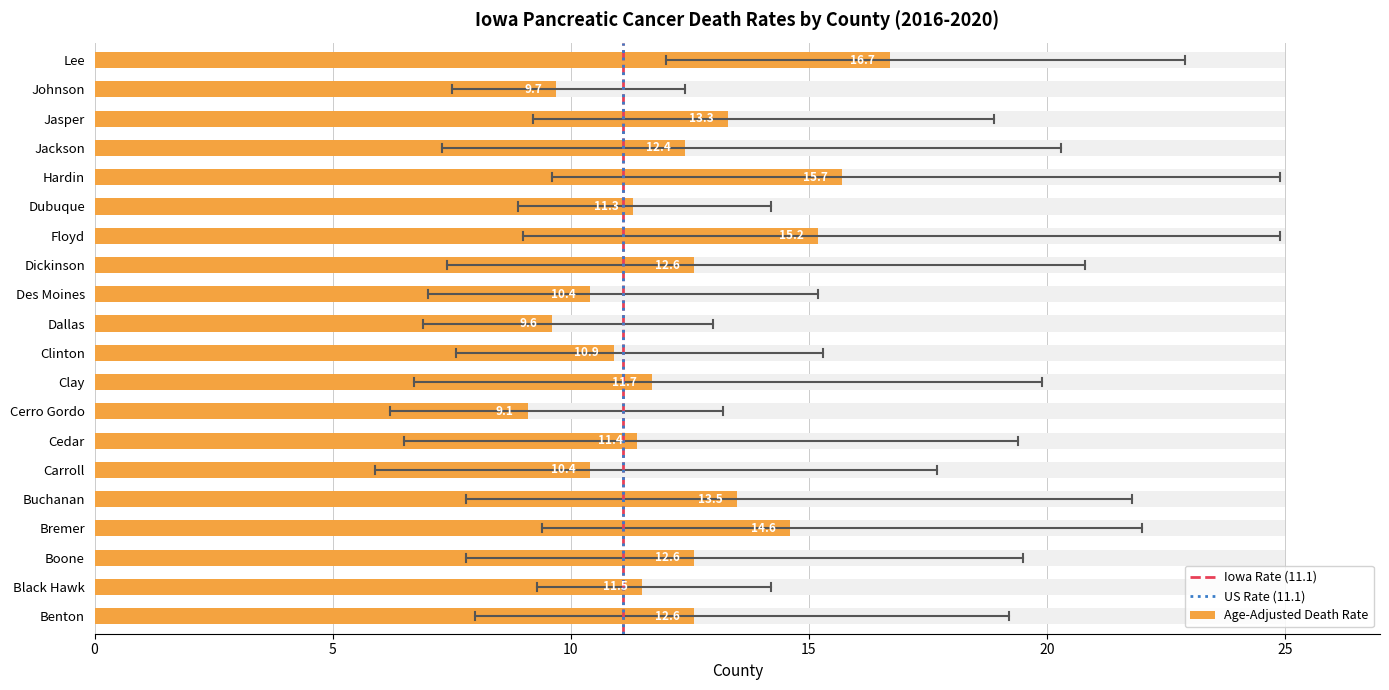

True or false: Age-Adjusted Death Rate has a value of 11.5 at Black Hawk.

True